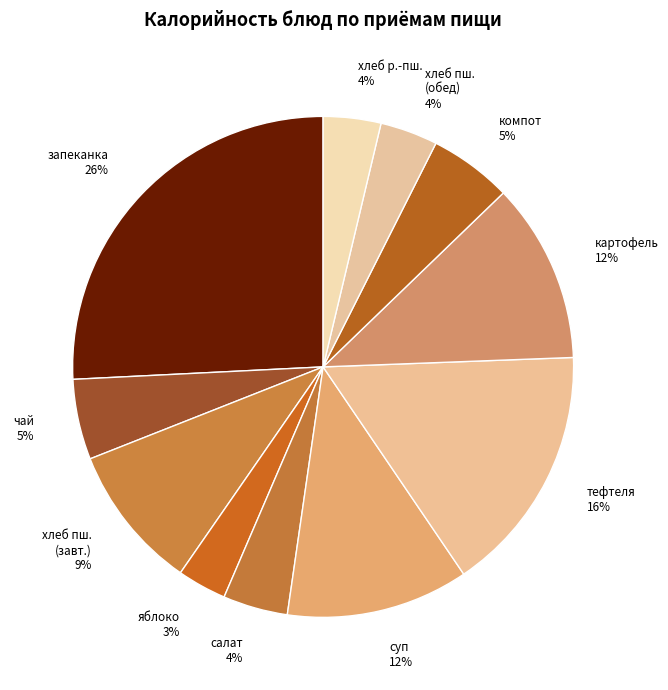

The тефтеля slice represents 16% of the pie. True or false?

True